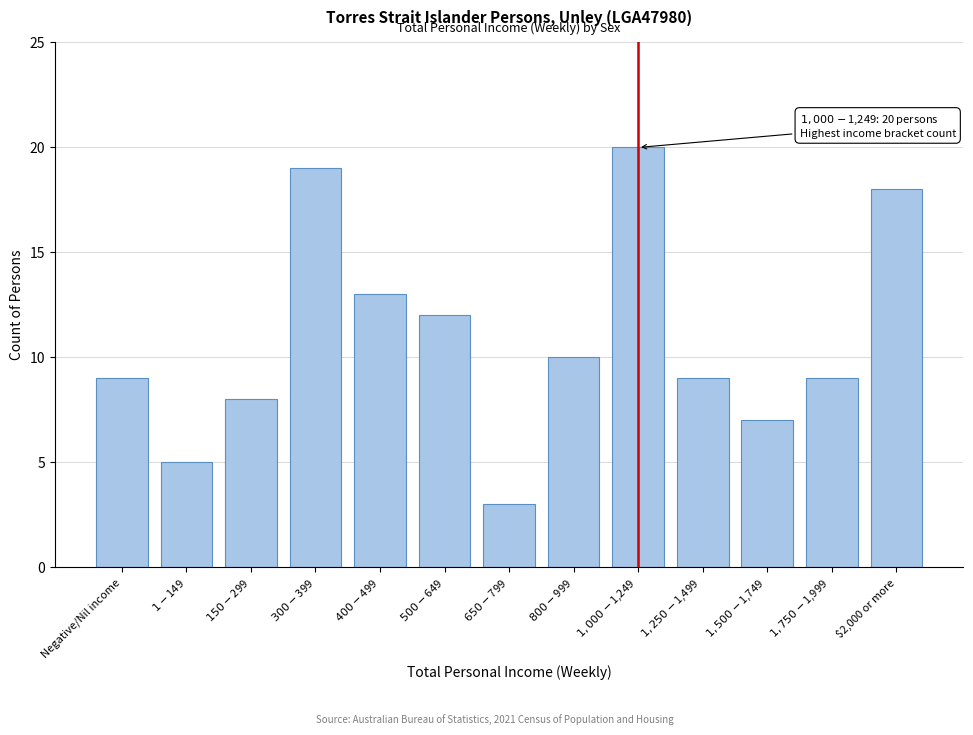

Reading left to right, transcribe all the data shown in this chart.

9	5	8	19	13	12	3	10	20	9	7	9	18